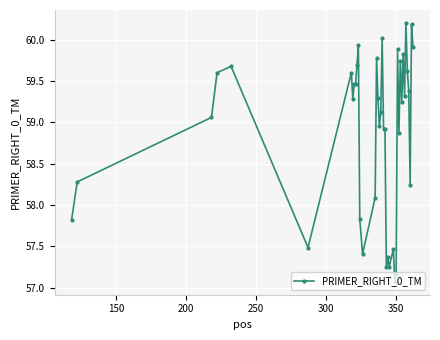

What is the minimum value shown in the chart?

57.1